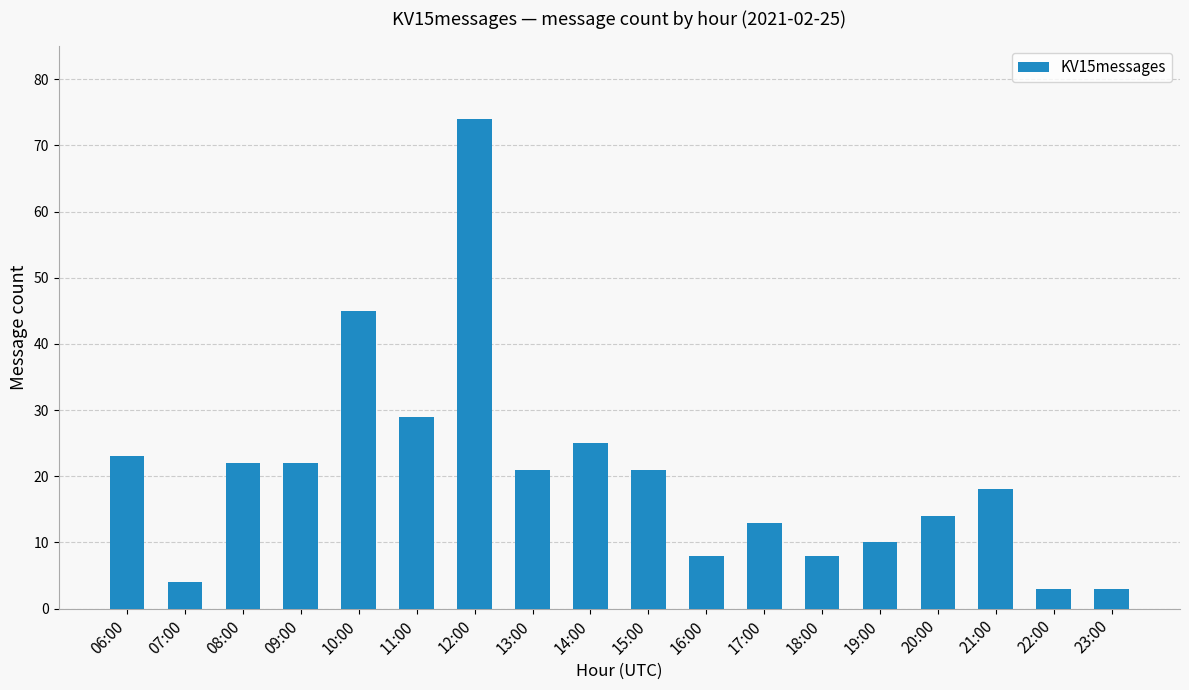

What is the average value?

20